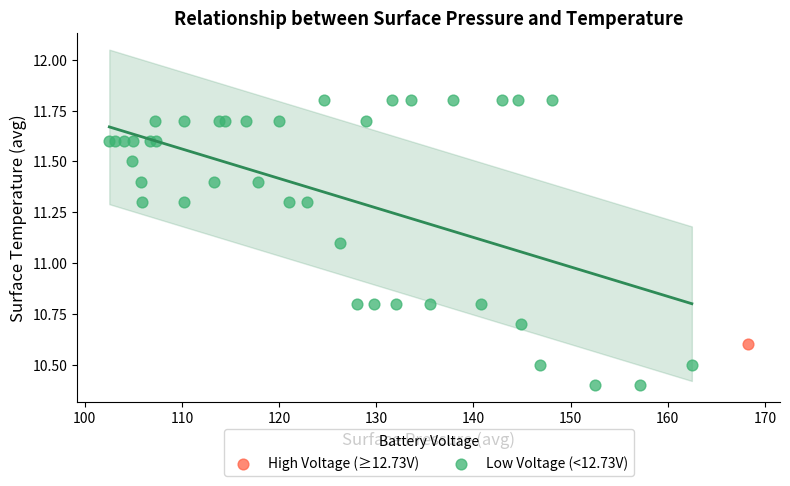

What are all the series names shown in the legend?

High Voltage (≥12.73V), Low Voltage (<12.73V)